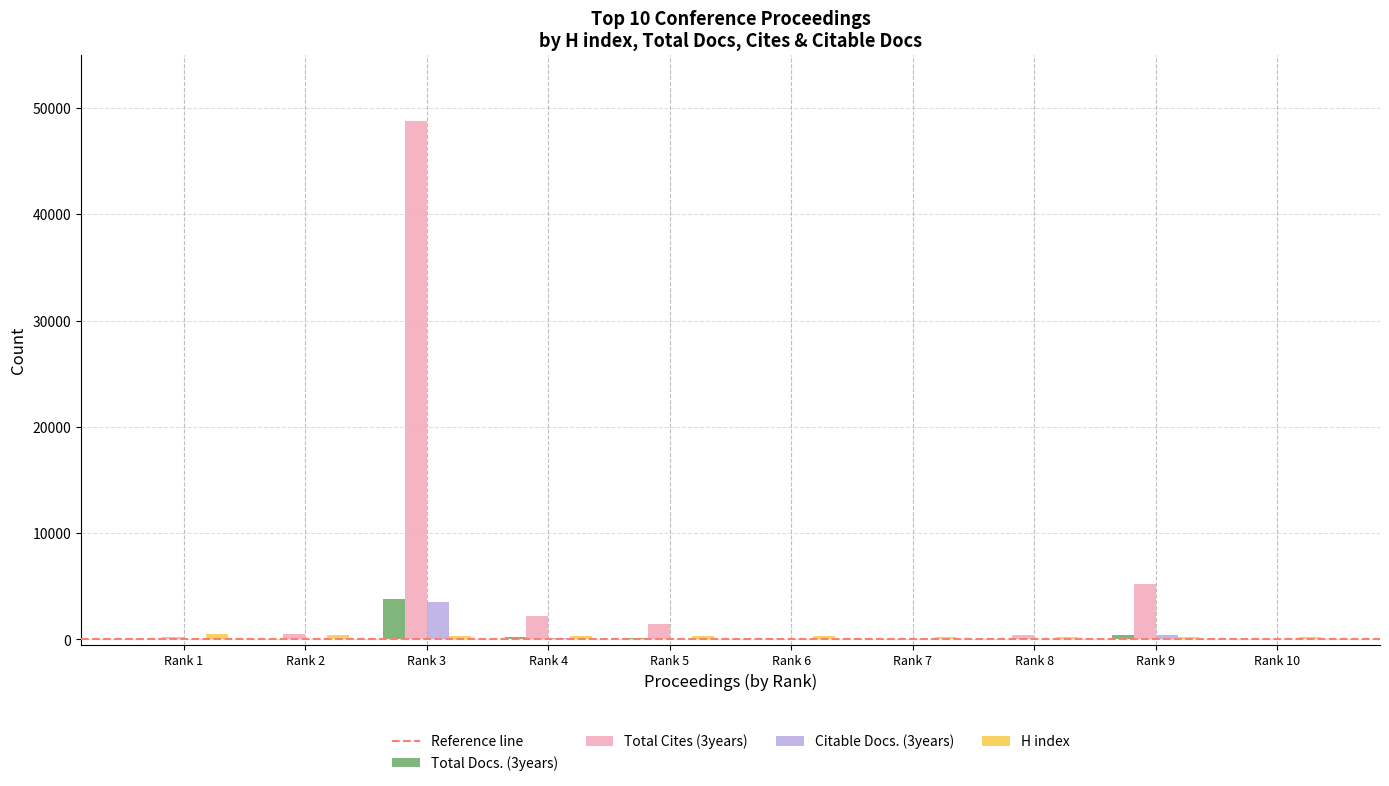

Count the number of data series in this chart.

4